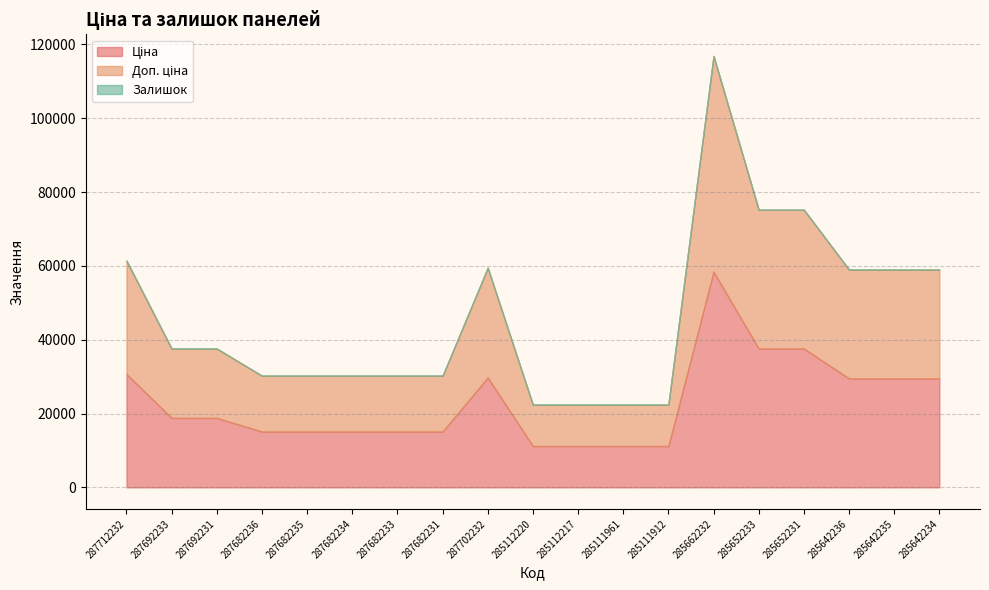

Which category has the lowest value in the Доп. ціна series?

285112220